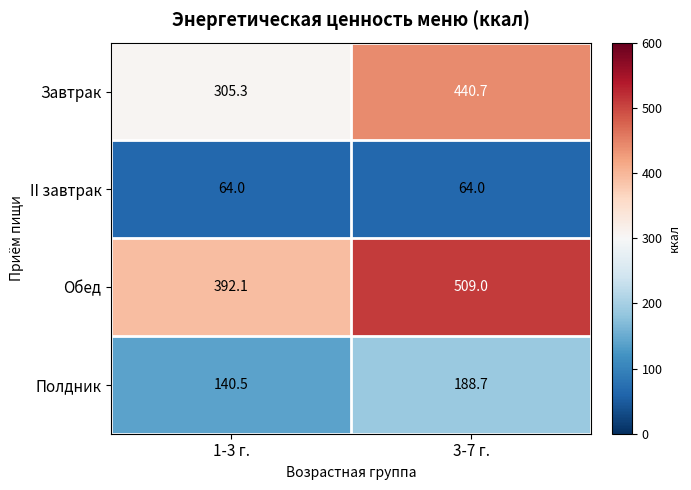

Which category has the highest value across all series?

3-7 г.